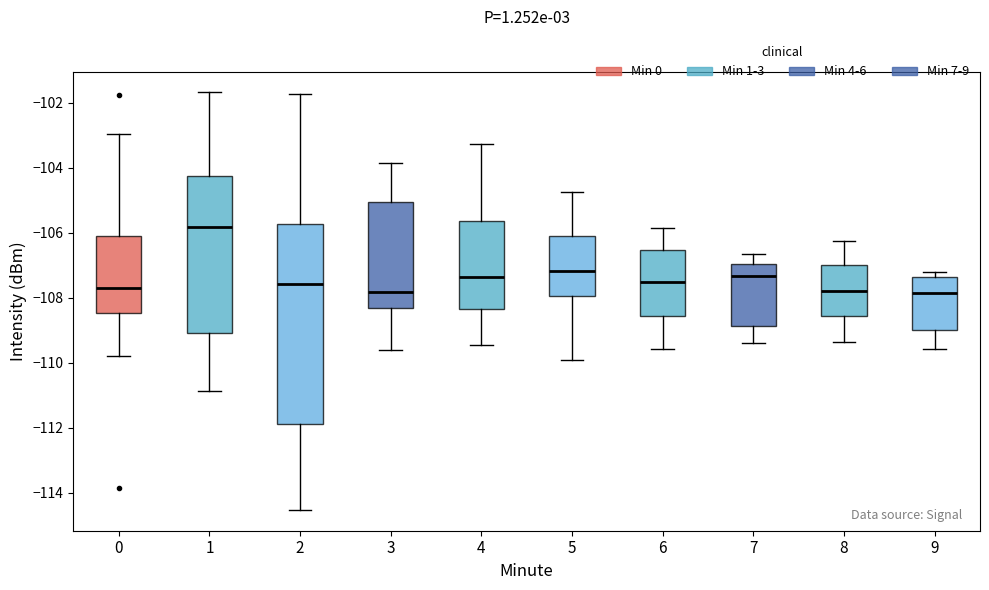

Reading left to right, read every box against the y-axis: the position of its median line, the range the box covers, and the ends of its whiskers. The values are not printed on the chart, so give them approximately, as read against the axis.

0: median -107.8, box -108.4 to -106.2, whiskers -109.8 to -103.0
1: median -105.8, box -109.0 to -104.2, whiskers -110.8 to -101.6
2: median -107.6, box -111.8 to -105.8, whiskers -114.6 to -101.8
3: median -107.8, box -108.4 to -105.0, whiskers -109.6 to -103.8
4: median -107.4, box -108.4 to -105.6, whiskers -109.4 to -103.2
5: median -107.2, box -108.0 to -106.2, whiskers -110.0 to -104.8
6: median -107.6, box -108.6 to -106.6, whiskers -109.6 to -105.8
7: median -107.4, box -108.8 to -107.0, whiskers -109.4 to -106.6
8: median -107.8, box -108.6 to -107.0, whiskers -109.4 to -106.2
9: median -107.8, box -109.0 to -107.4, whiskers -109.6 to -107.2